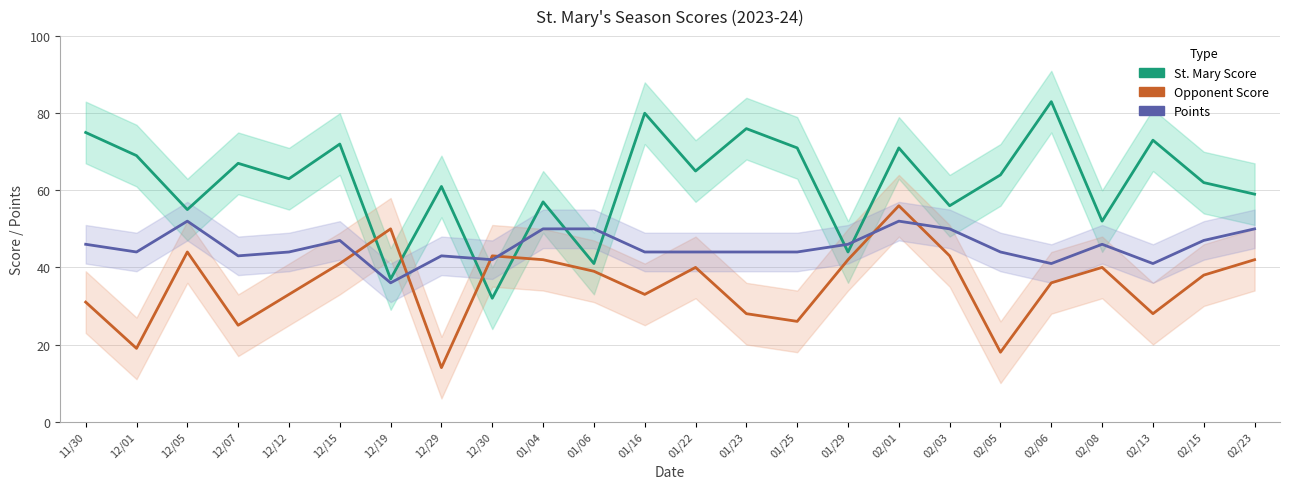

List the series in order of their overall mean, lowest first.

Opponent Score, Points, St. Mary Score